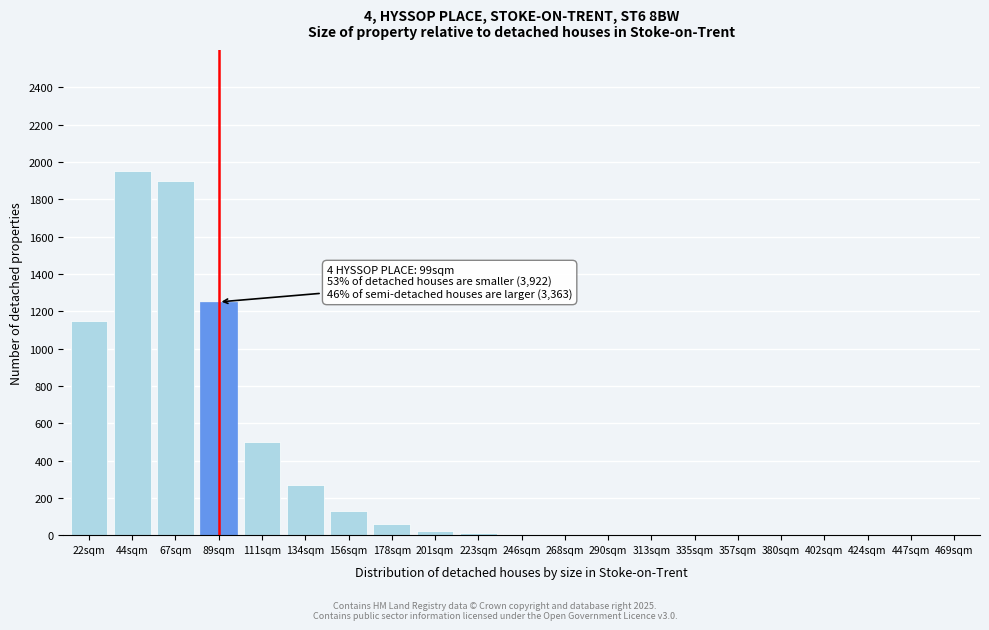

True or false: the data shows 1900 at 67sqm.

True